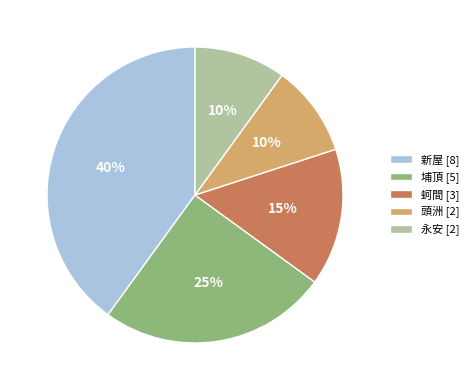

Does any single category account for the majority?

No